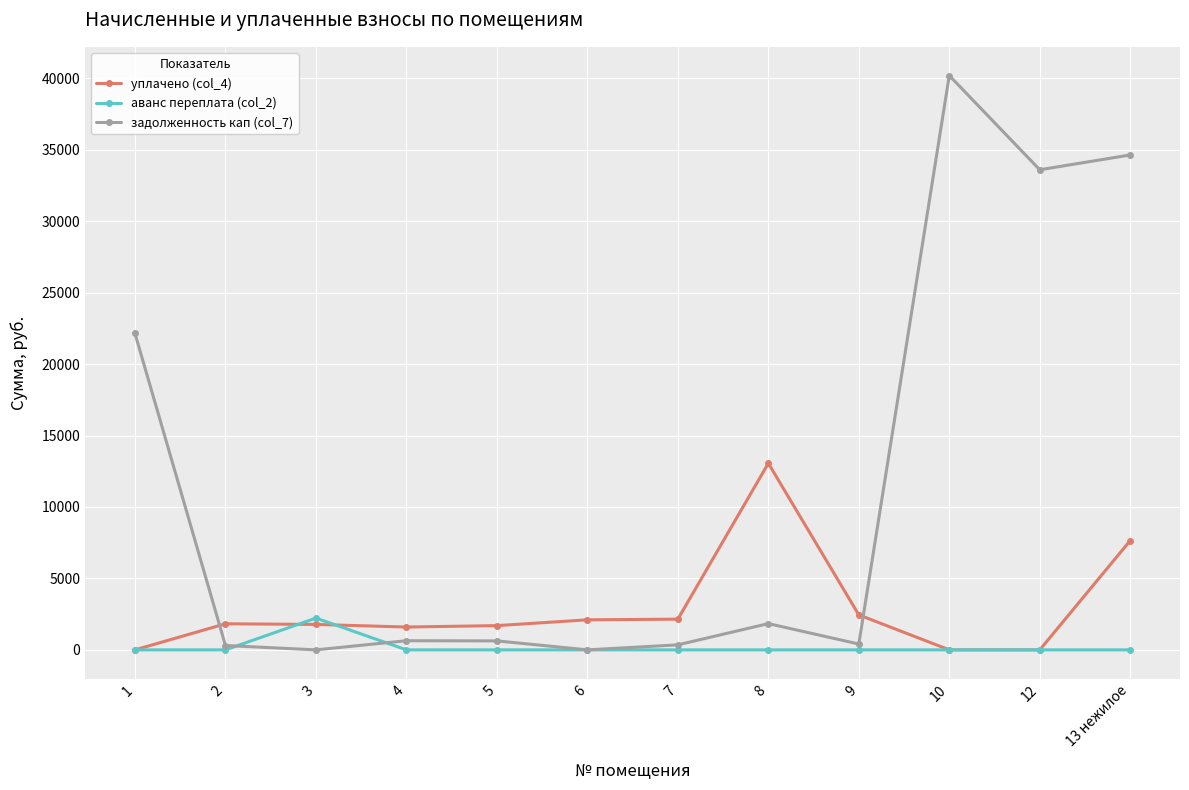

True or false: задолженность кап (col_7) has more than 2 points higher than both neighbors.

True